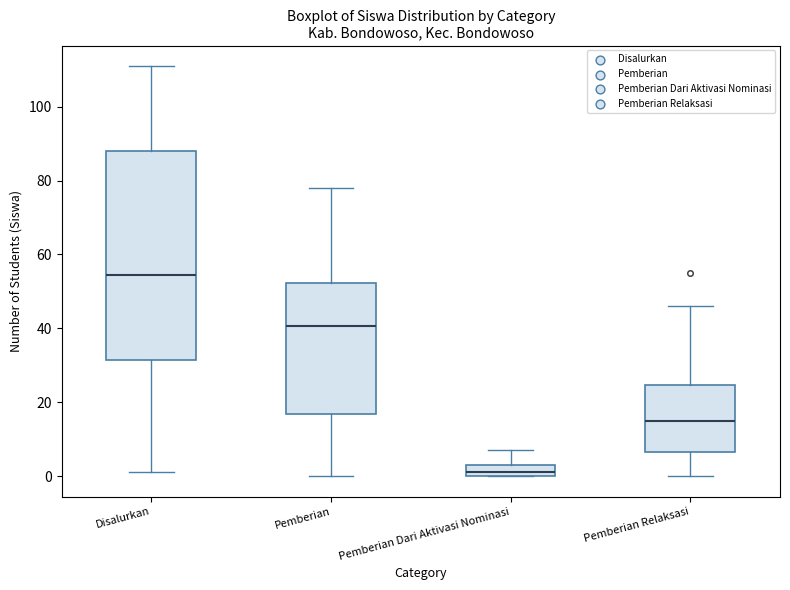

Which box's median line is the lowest?

Pemberian Dari Aktivasi Nominasi